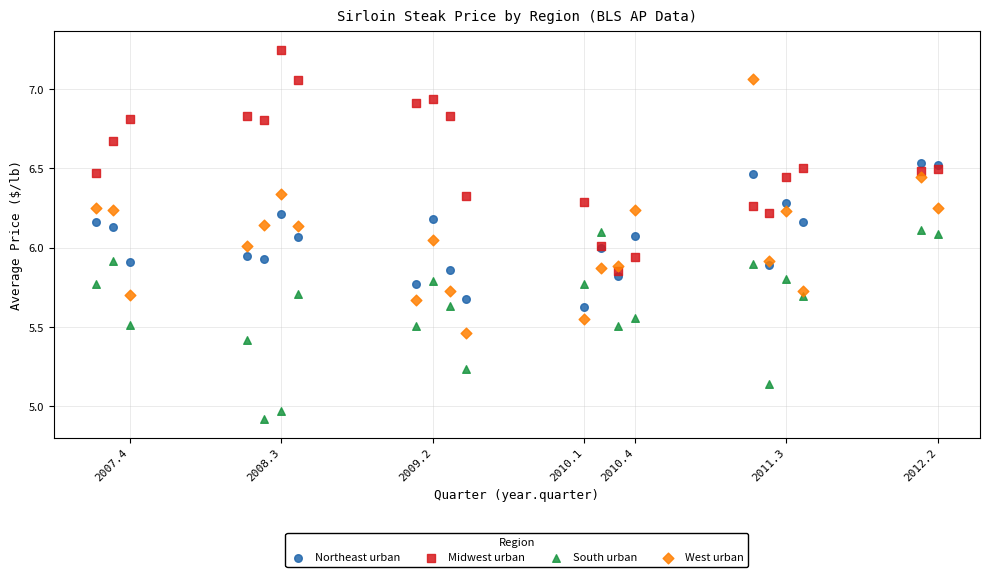

Which series has the widest spread of Y values?

West urban